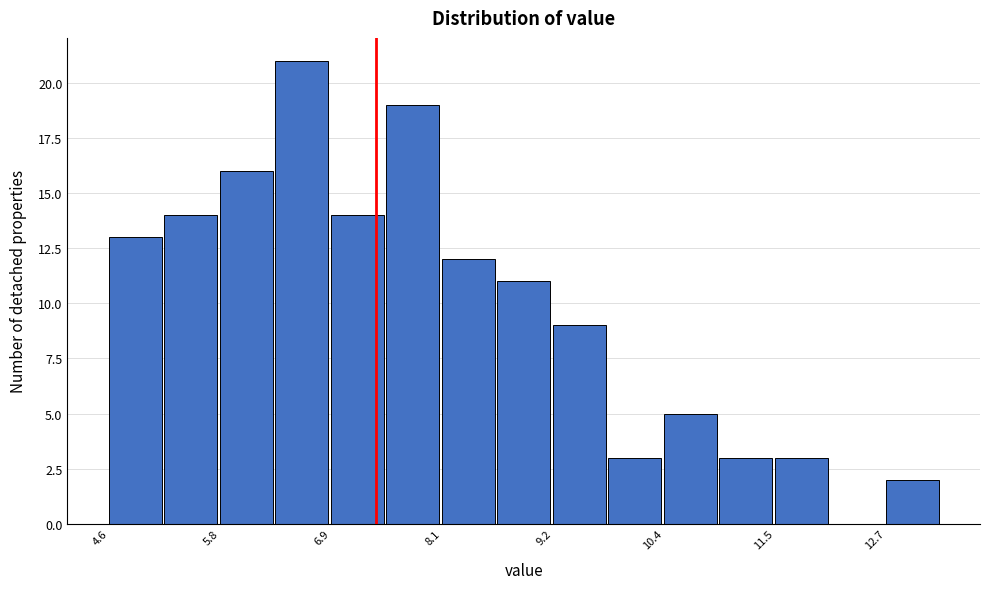

Around what value on the x-axis is the tallest bar? Give the approximate position of its centre, as read against the axis.

6.6